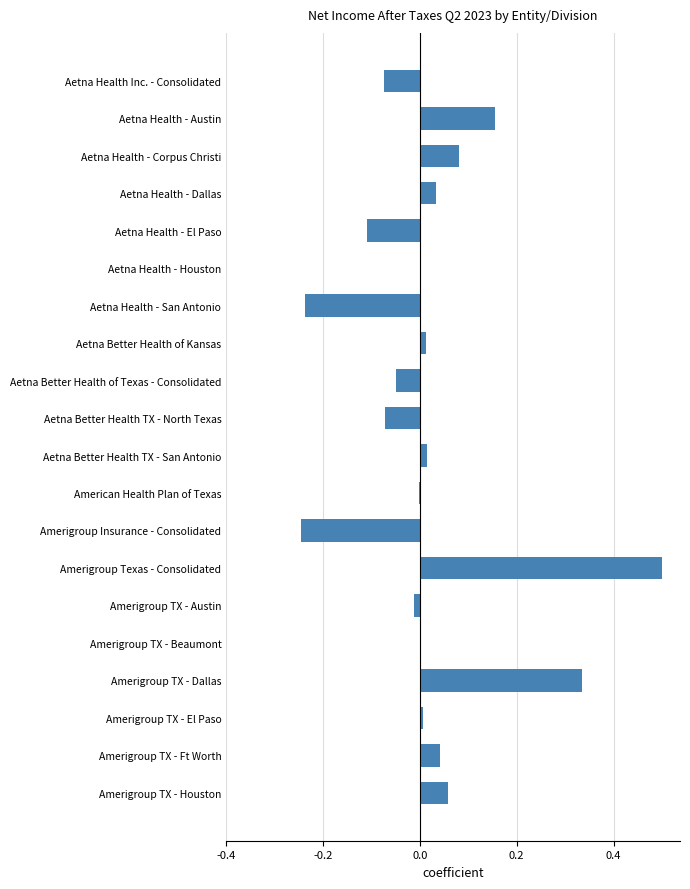

Which label corresponds to the largest value in the chart?

Amerigroup Texas - Consolidated